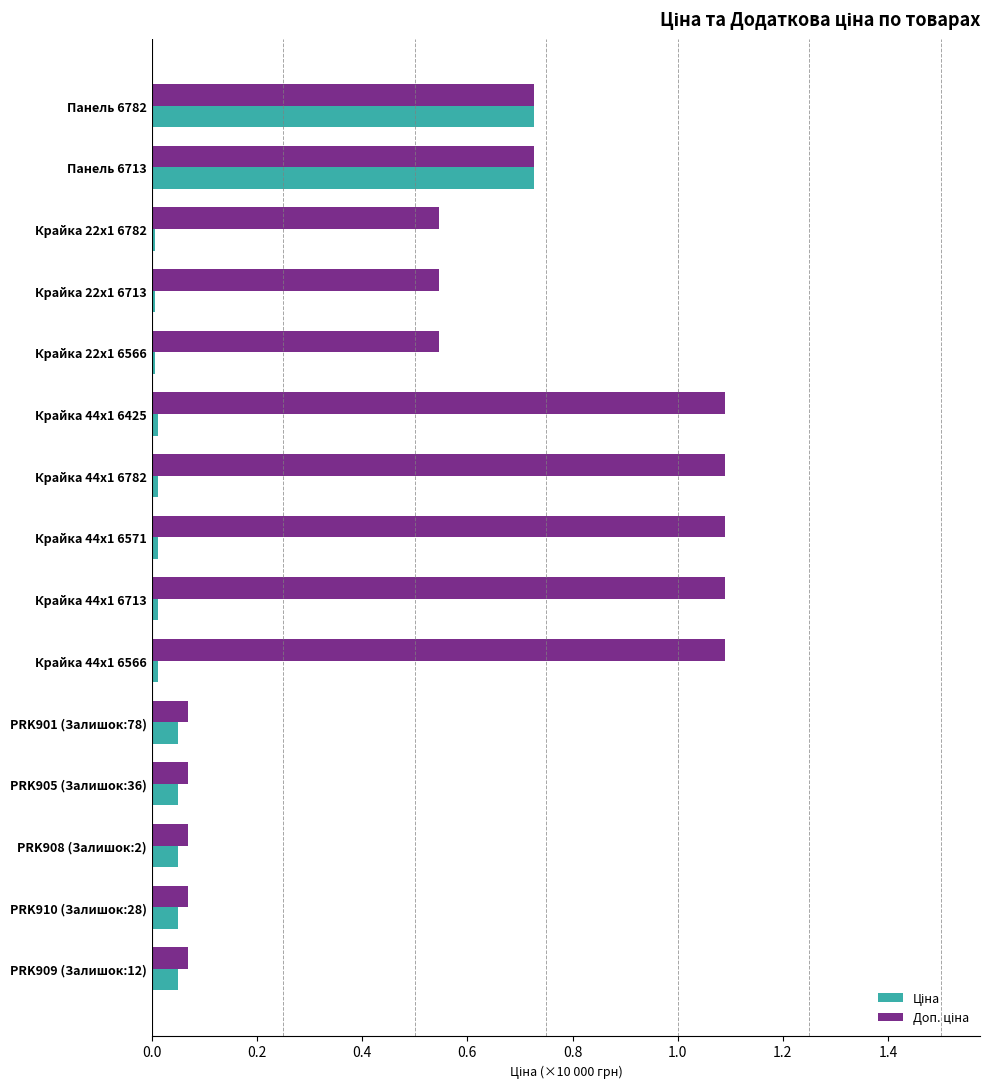

What is the greatest value displayed?

1.1